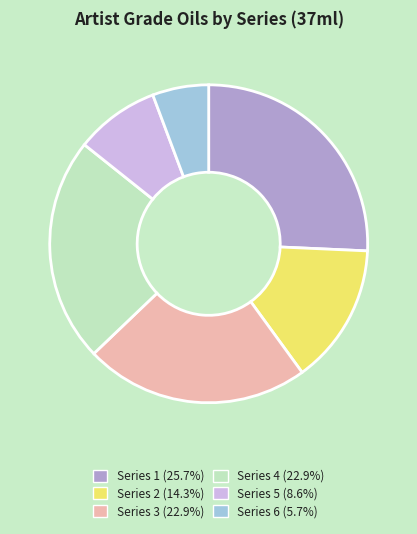

Which slice is the smallest?

Series 6